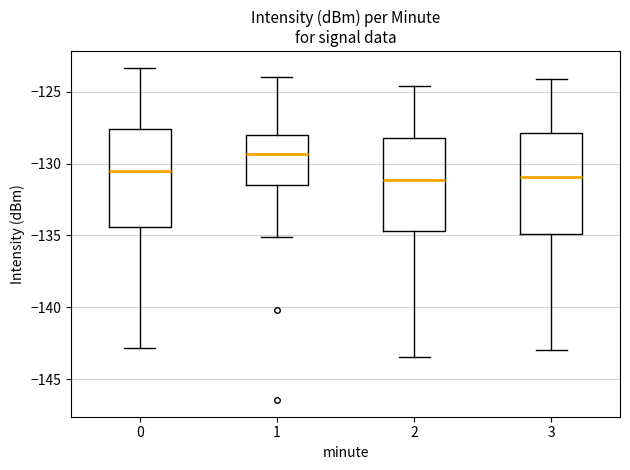

Which box's median line is the highest?

1